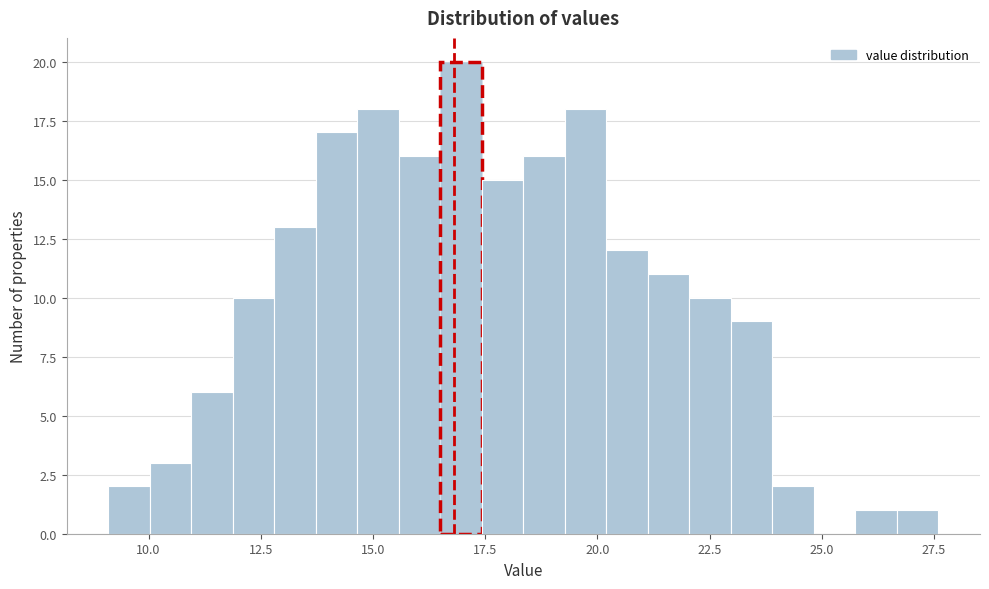

Read against the x-axis, roughly where is the centre of the tallest bar?

17.0